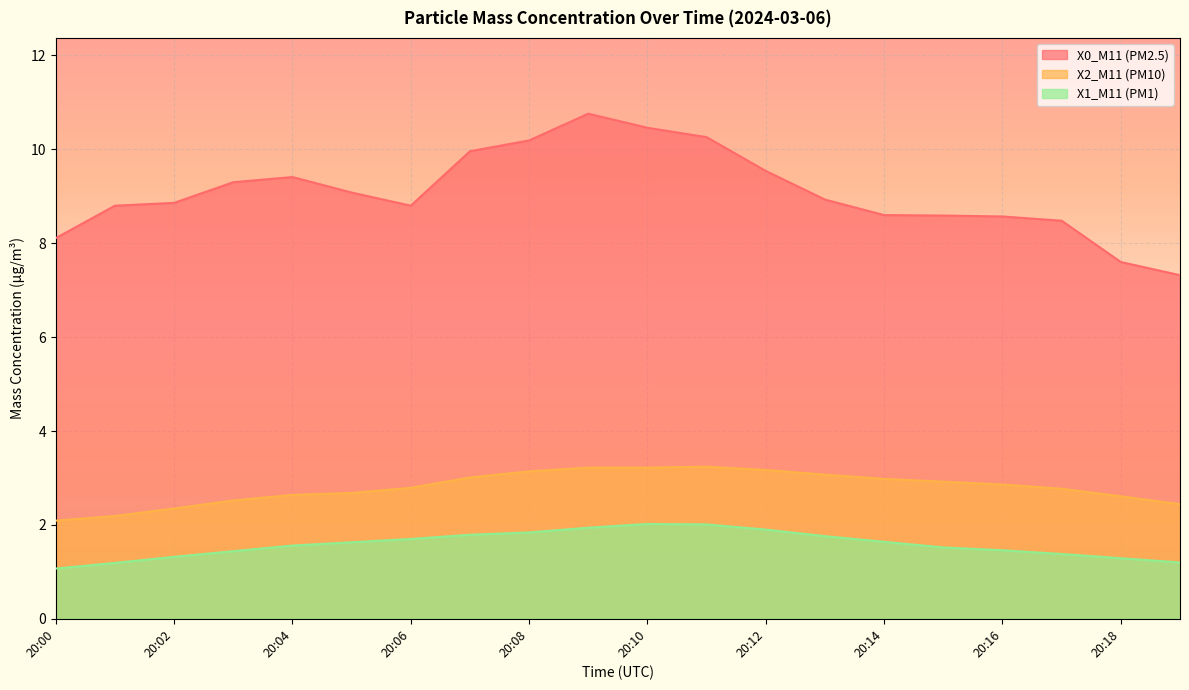

How many lines are shown in the chart?

3